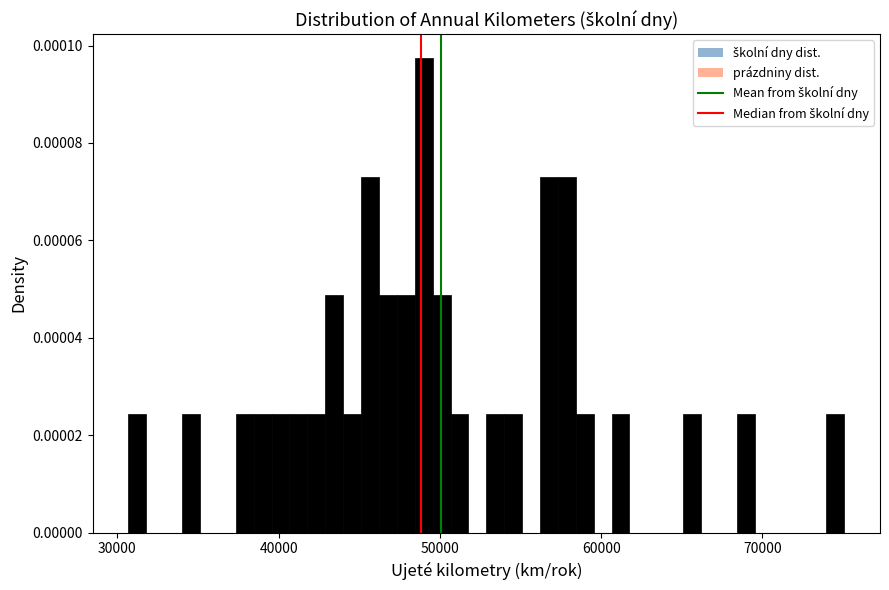

Read against the x-axis, roughly where is the centre of the tallest bar?

49000